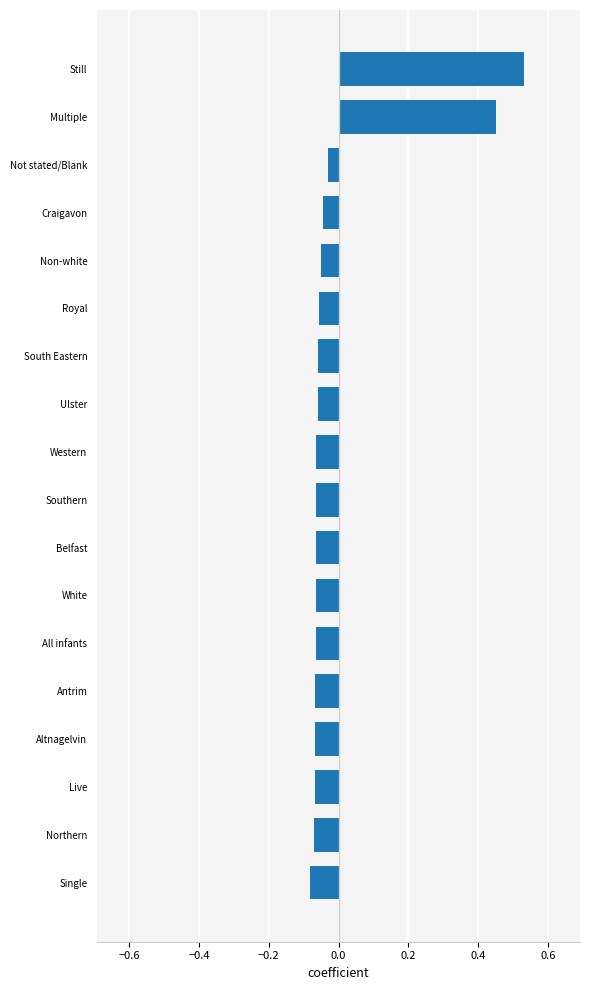

What is the change in value from Antrim to Still?

+0.6